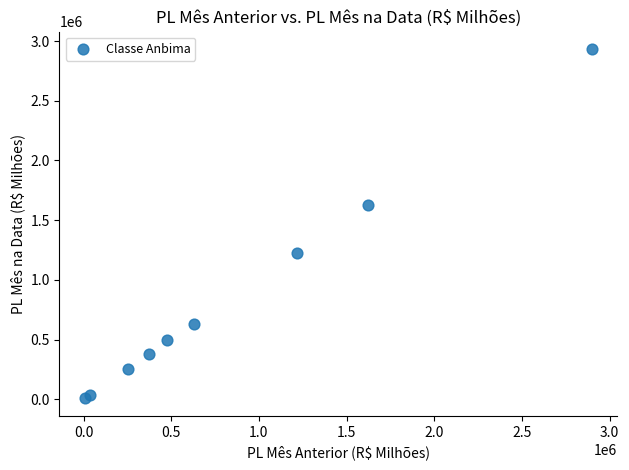

What Y value in the scatter plot is closest to 1470479?

1626429.1